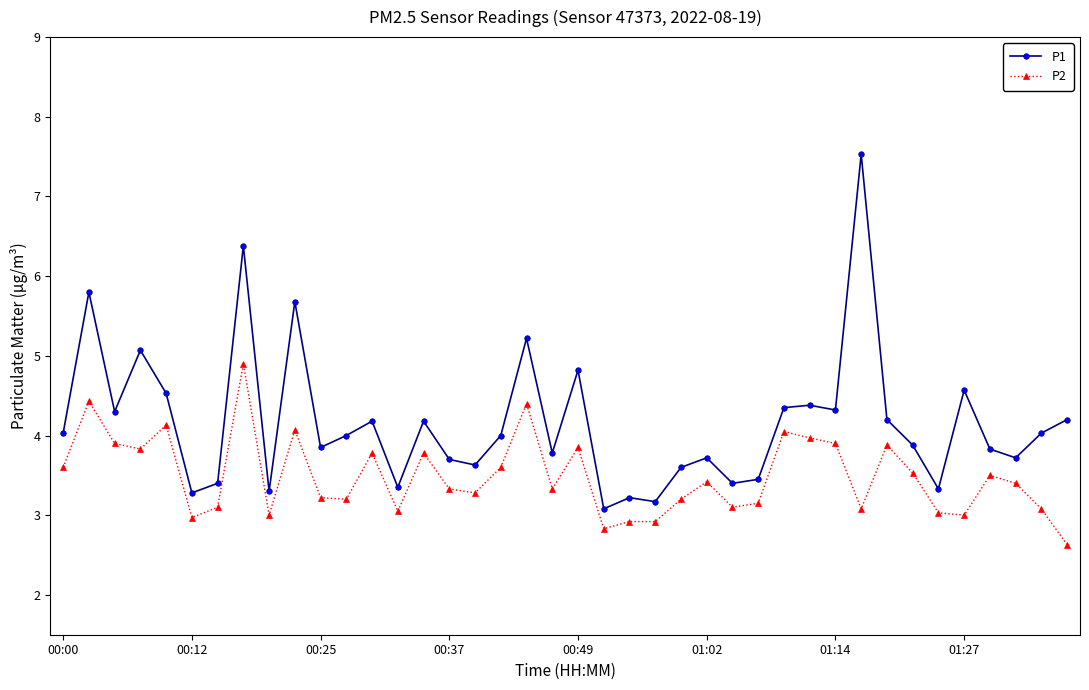

What is the maximum value for P1?

7.5